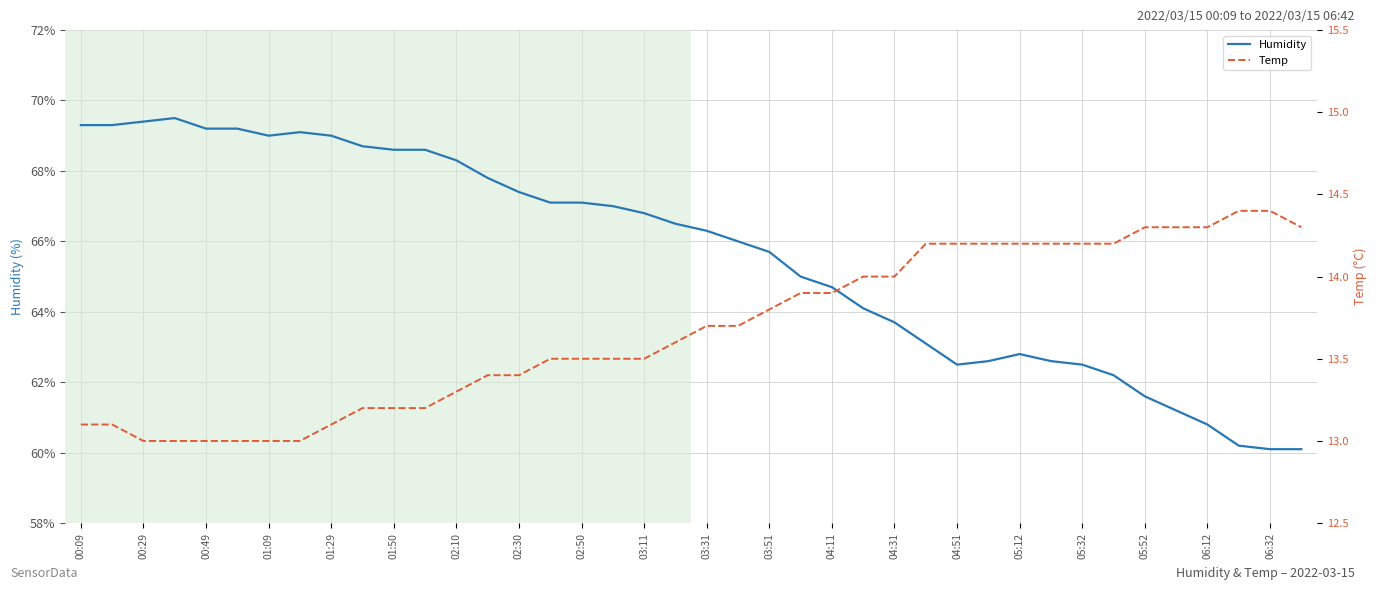

The Humidity series shows 16.8 at 29. True or false?

False